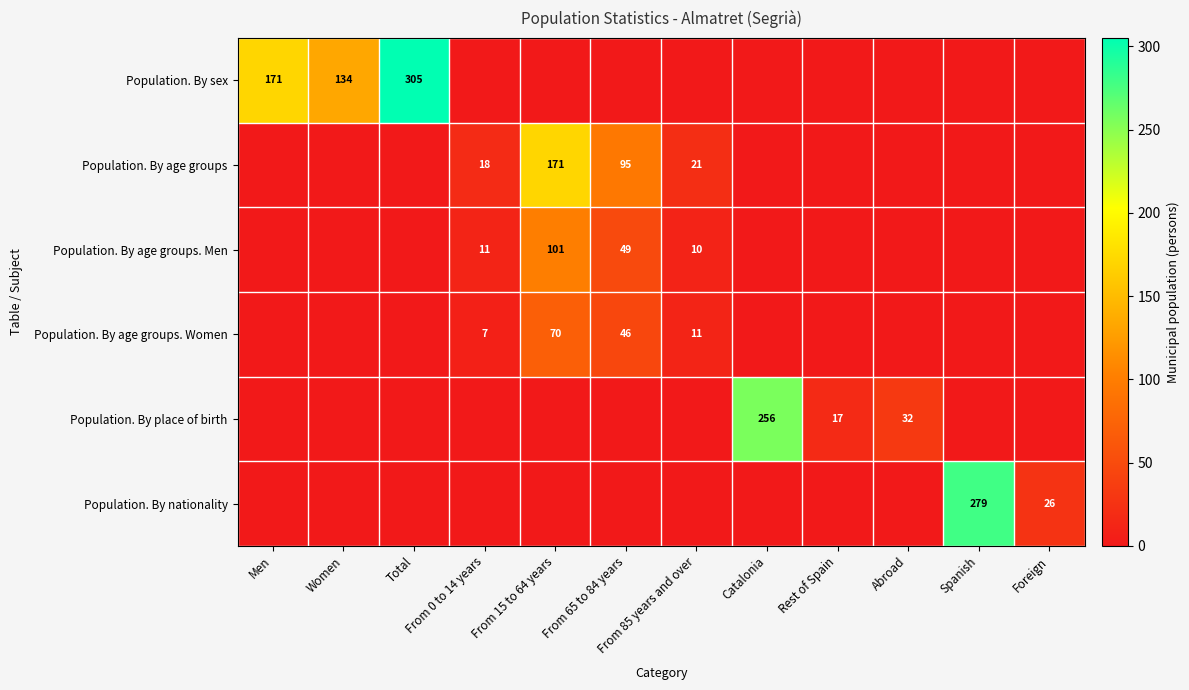

The value of Population. By place of birth at Rest of Spain is 11. True or false?

False